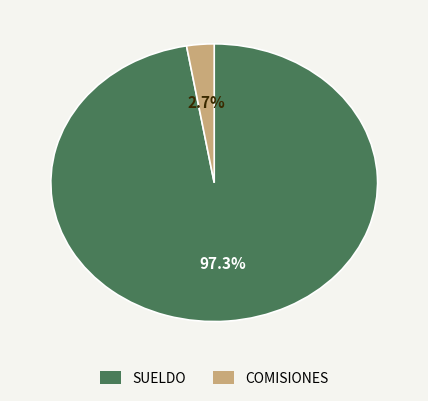

Which slice is the largest?

SUELDO